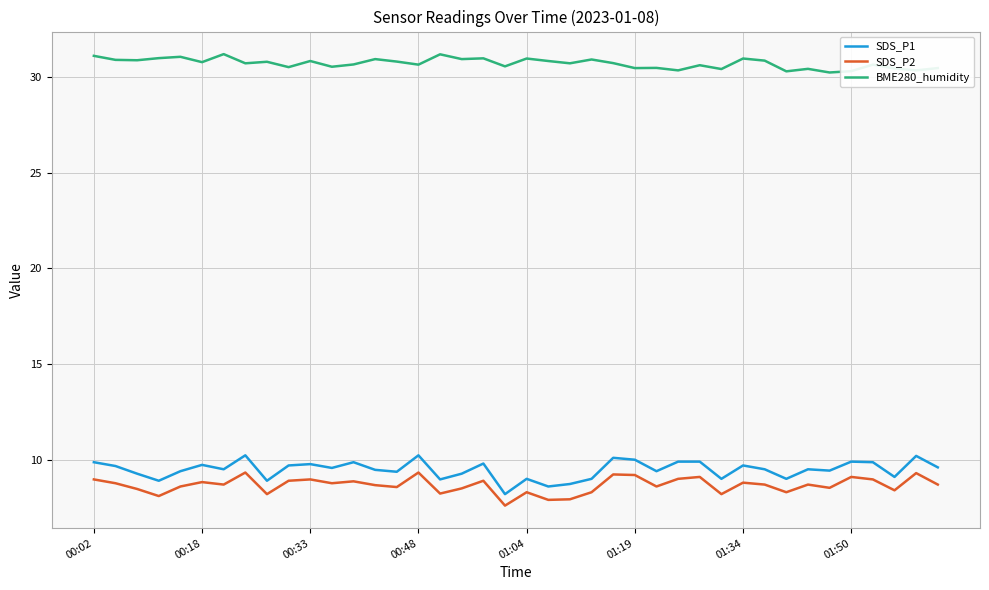

What is the minimum value shown in the chart?

7.6